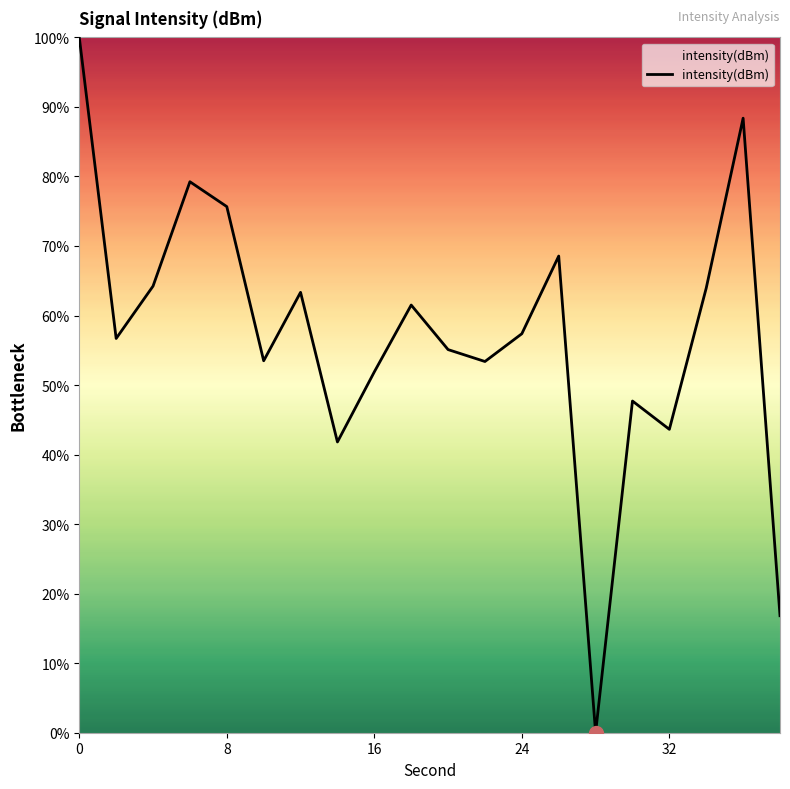

What is the maximum value shown in the chart?

100.0